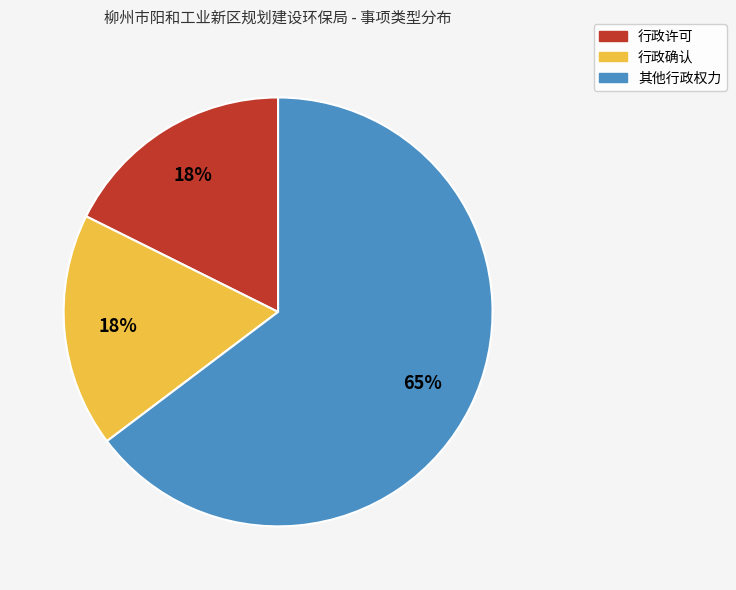

To the nearest percent, what percentage of the pie is 行政许可?

18%